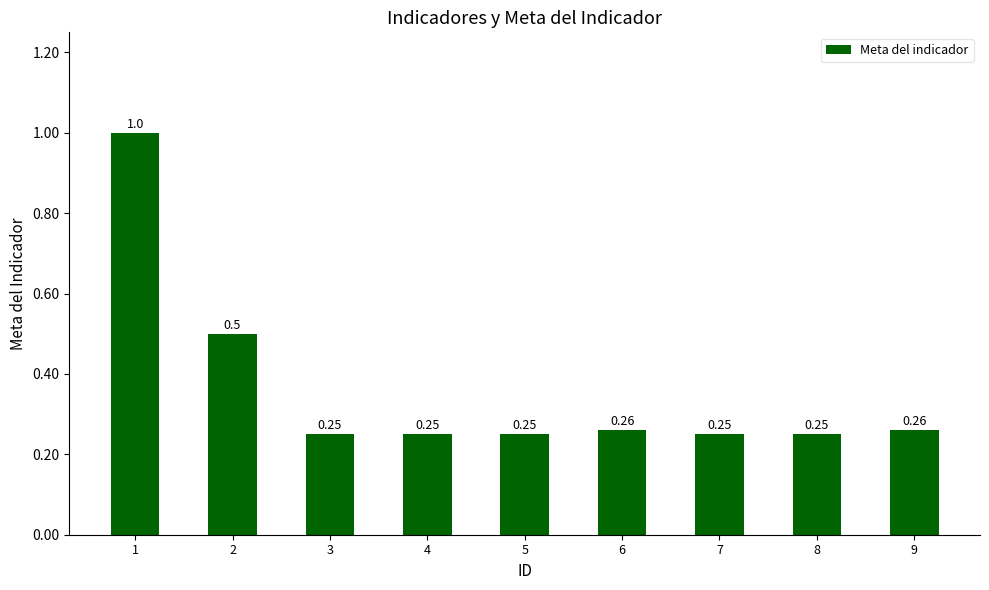

What is the sum of the values at 9 and 1?

1.3